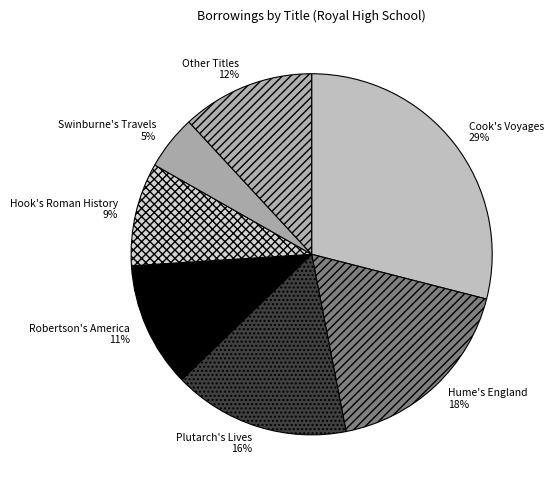

What is the smallest slice in the pie chart?

Swinburne's Travels